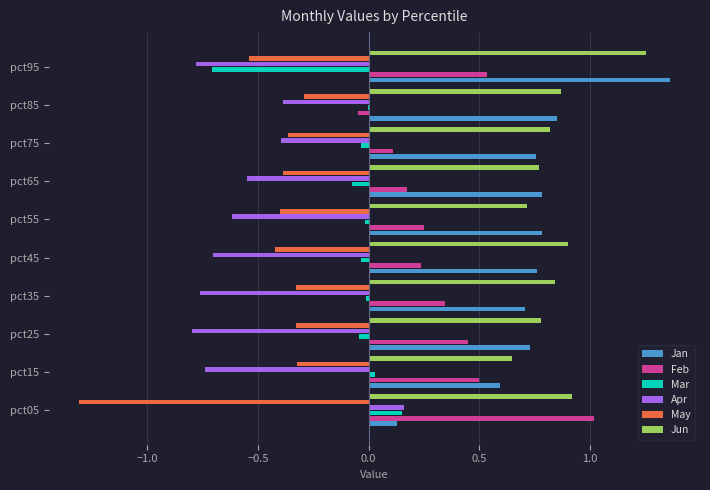

Is the value of Mar at pct15 greater than the value of Feb at pct05?

No